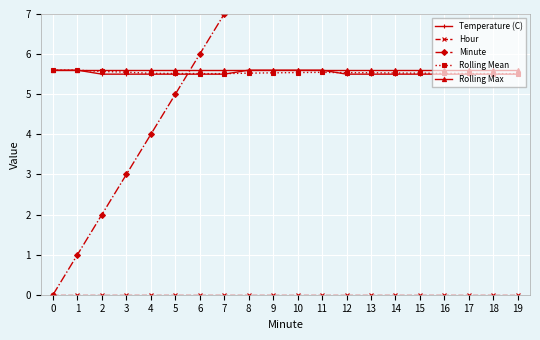

True or false: Minute and Rolling Max intersect in this chart.

True